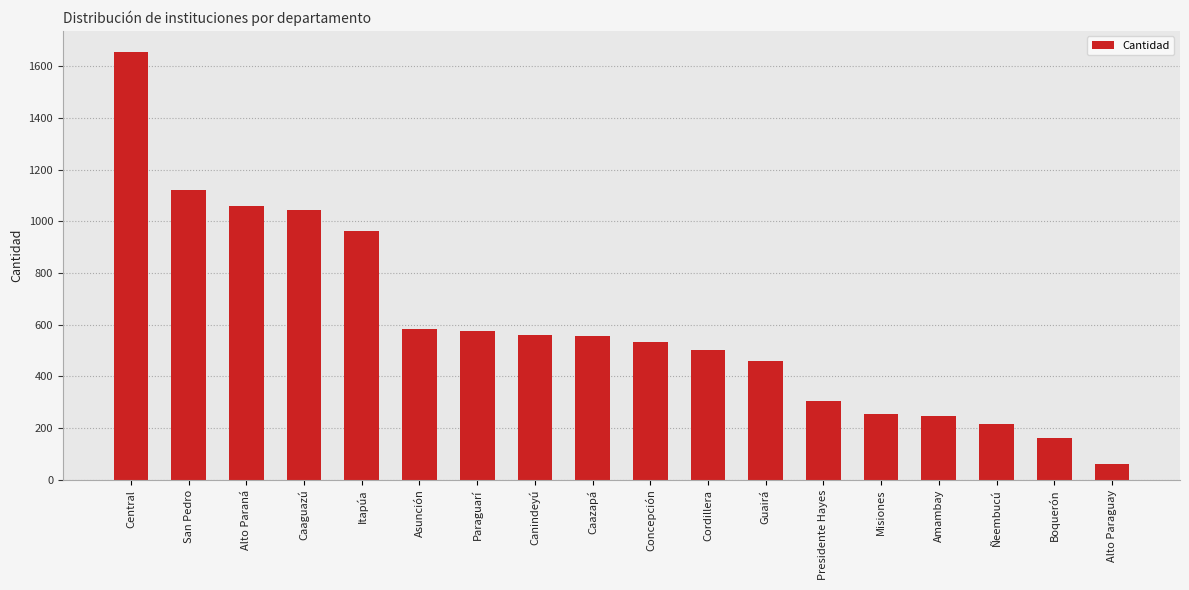

The value at Asunción is 320. True or false?

False